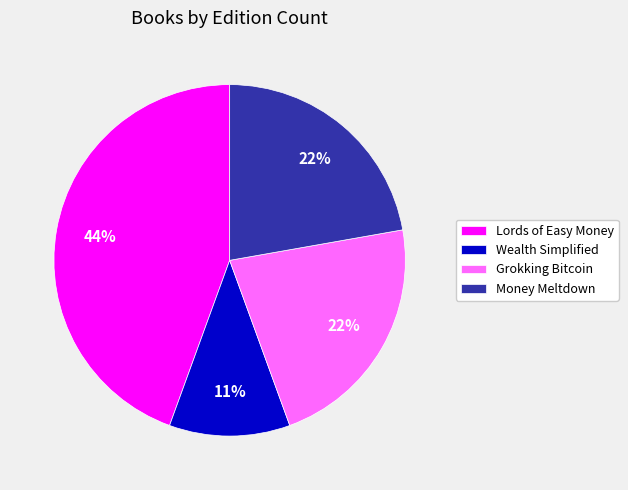

Is the sum of Money Meltdown and Lords of Easy Money greater than half?

Yes